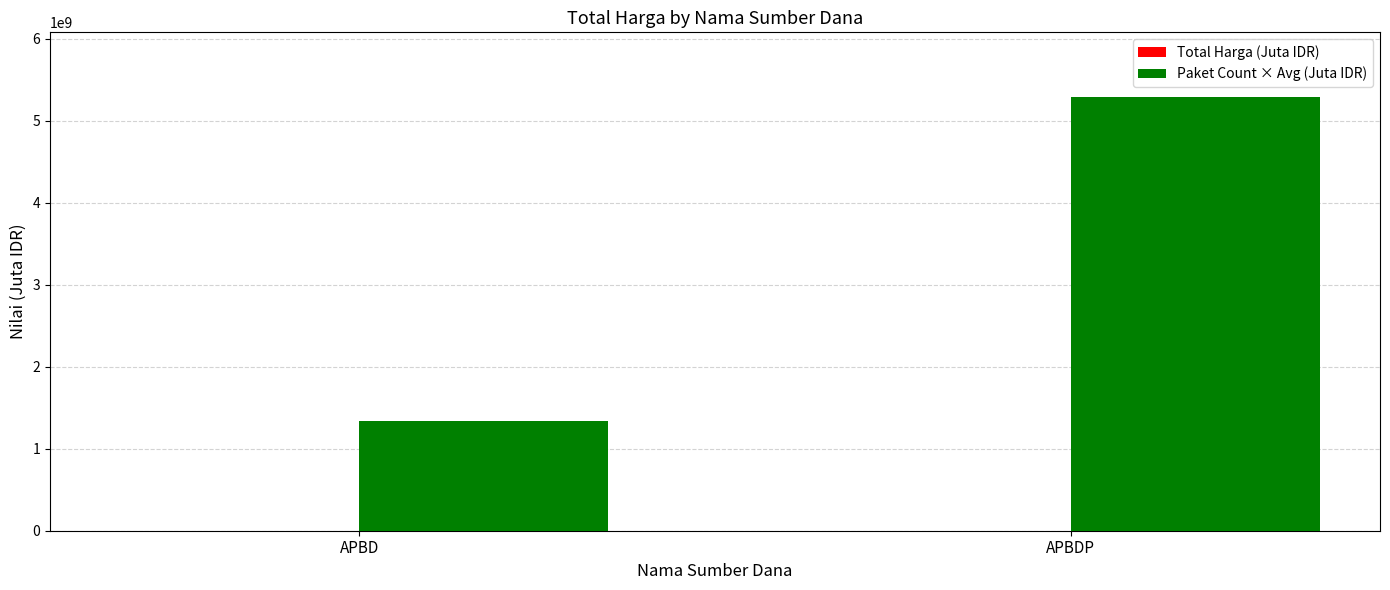

What is the maximum value for Paket Count × Avg (Juta IDR)?

5285500000.0